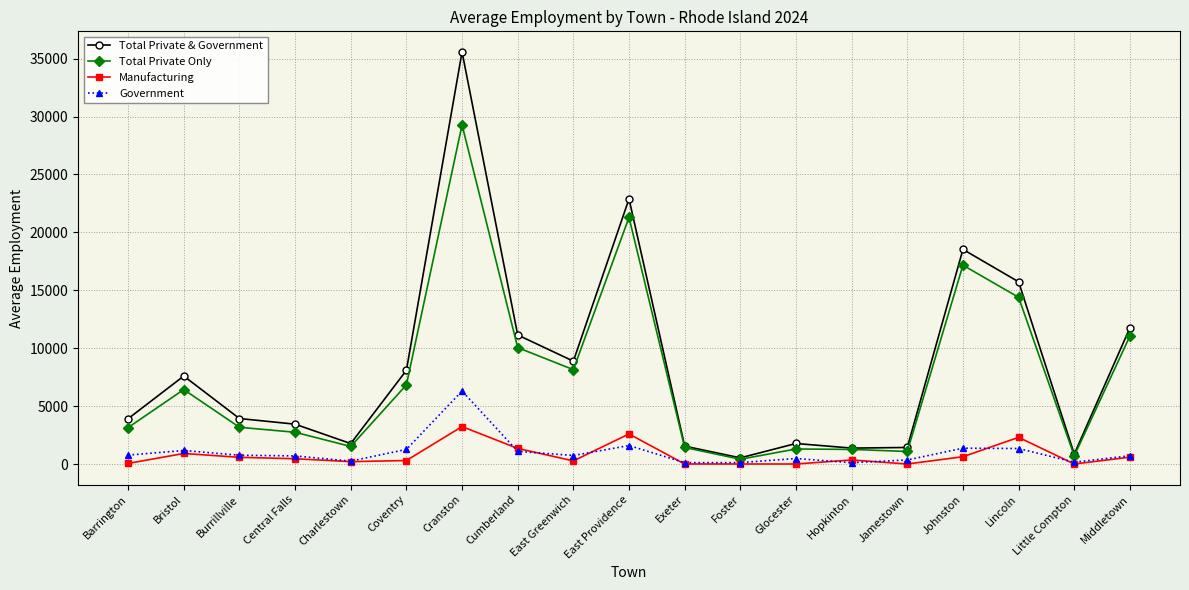

Which series has the widest spread of values?

Total Private & Government